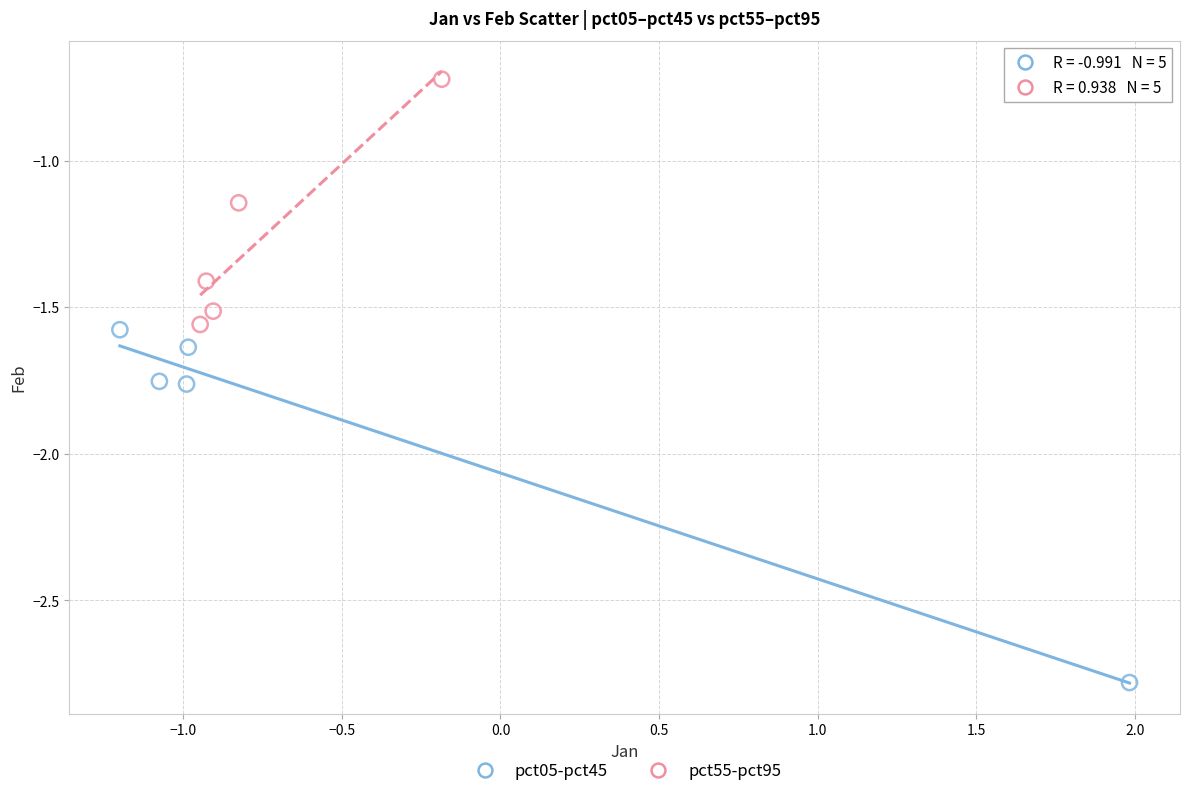

Which series has the largest Y range (max minus min)?

pct05-pct45